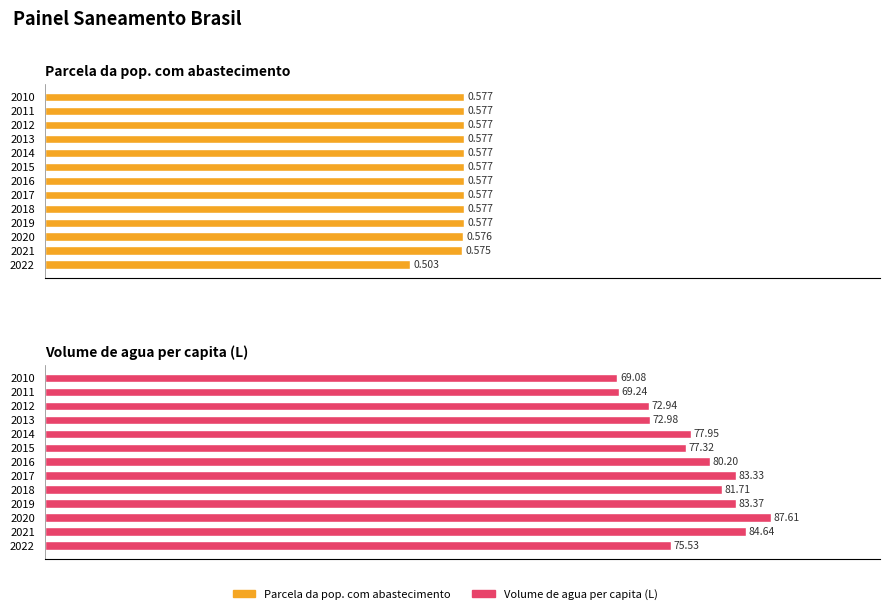

What is the average value of the Parcela da pop. com abastecimento series?

0.6